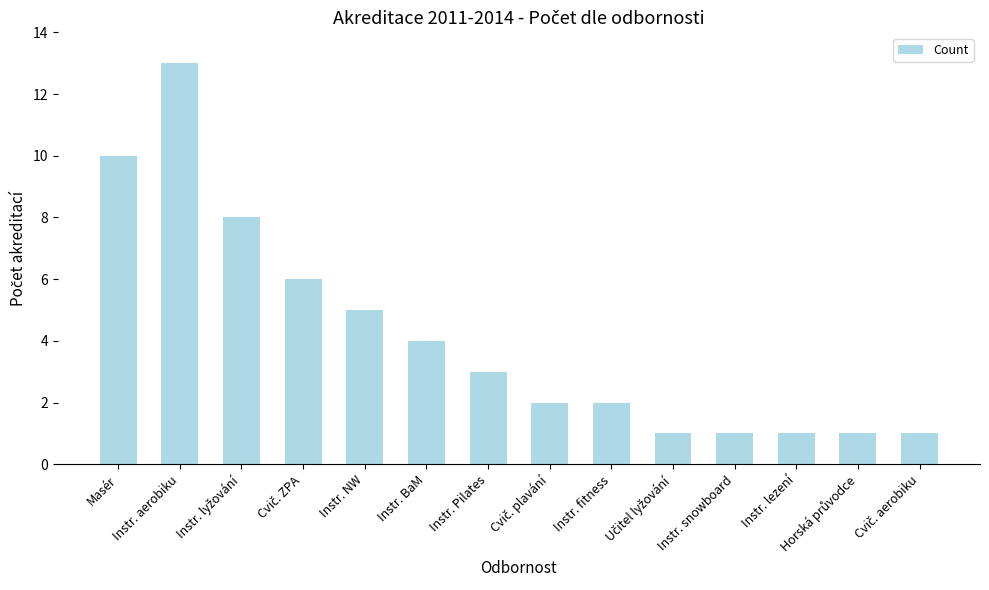

Reading right to left, list all the values displayed in this chart.

1	1	1	1	1	2	2	3	4	5	6	8	13	10